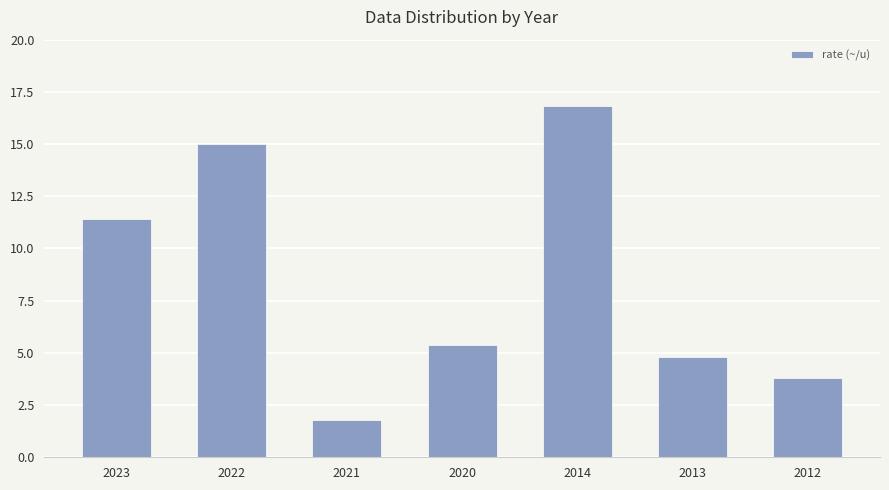

How many series are shown in this chart?

1